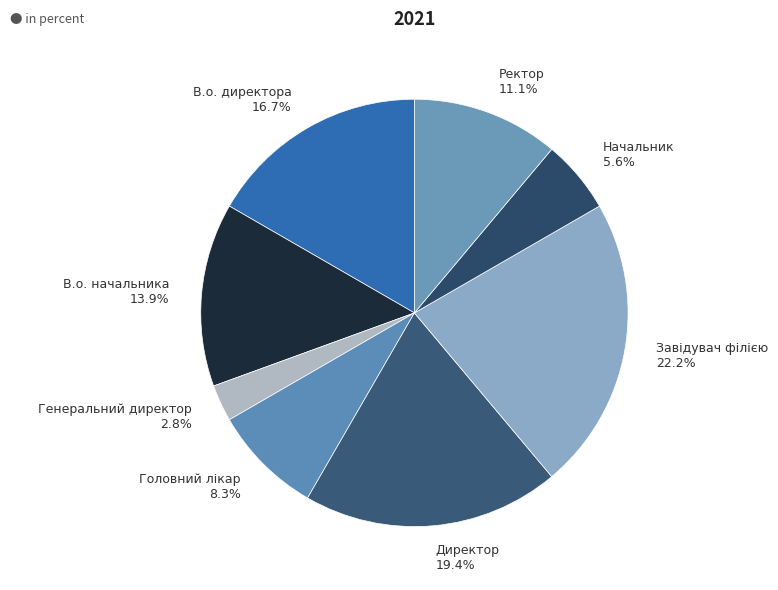

Is it true that Директор is 19% of the pie?

True